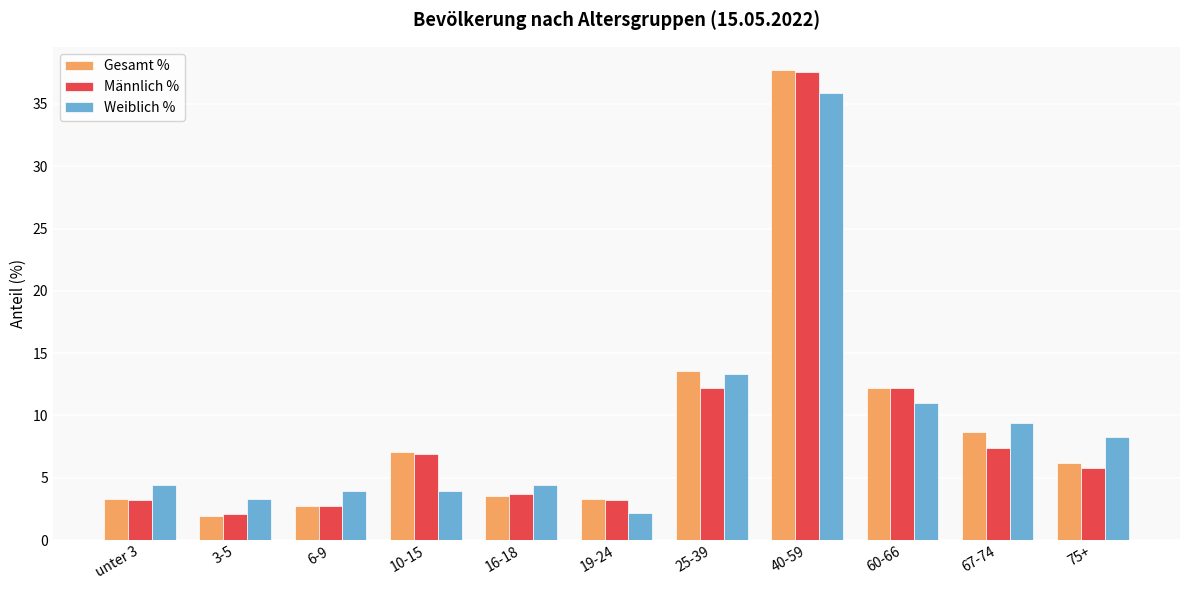

Read the Männlich % value at unter 3.

3.2